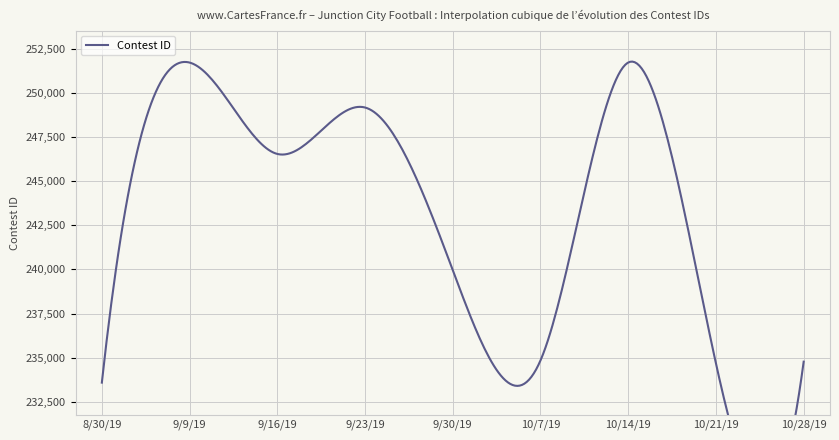

What is the change in value from 10/14/19 to 10/21/19?

-17046